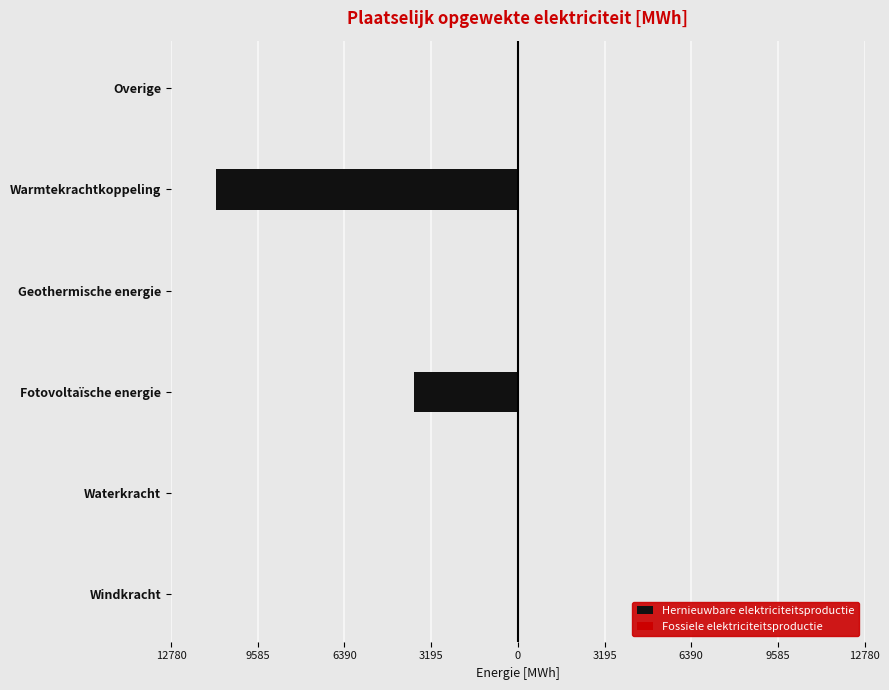

Which series has the widest spread of values?

Hernieuwbare elektriciteitsproductie